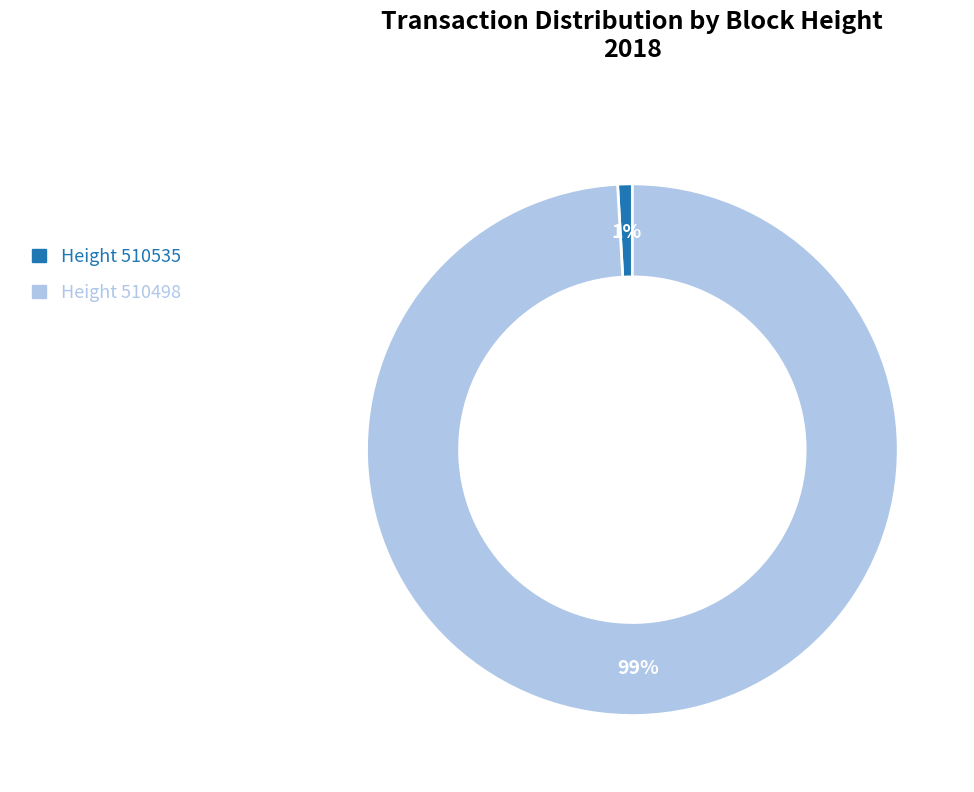

Is there a majority slice in this chart?

Yes